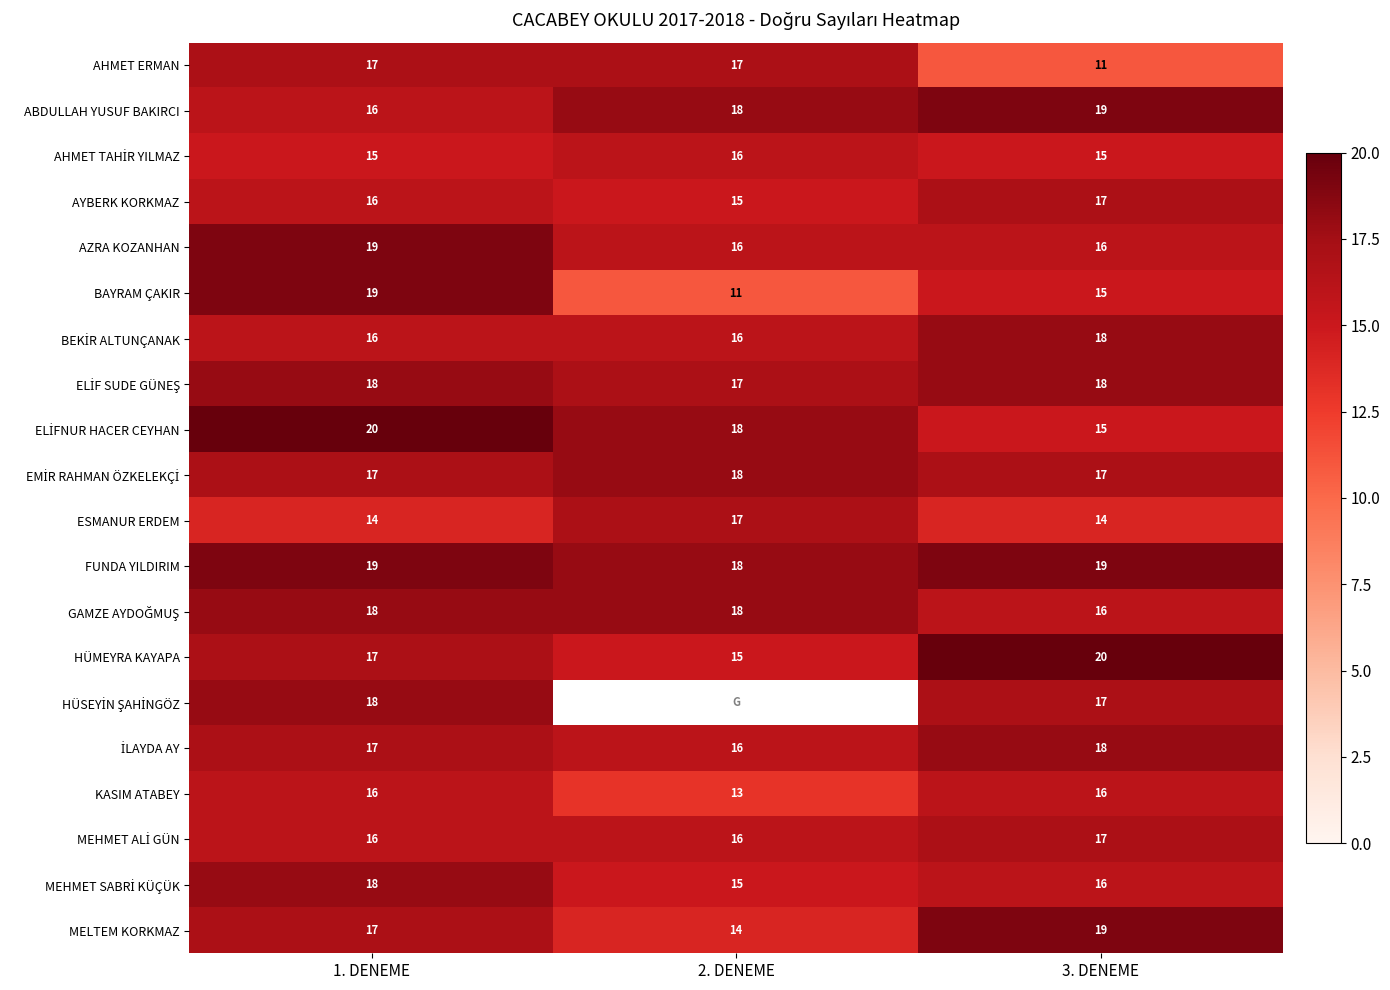

What is the difference between the maximum and minimum values in the HÜMEYRA KAYAPA series?

5